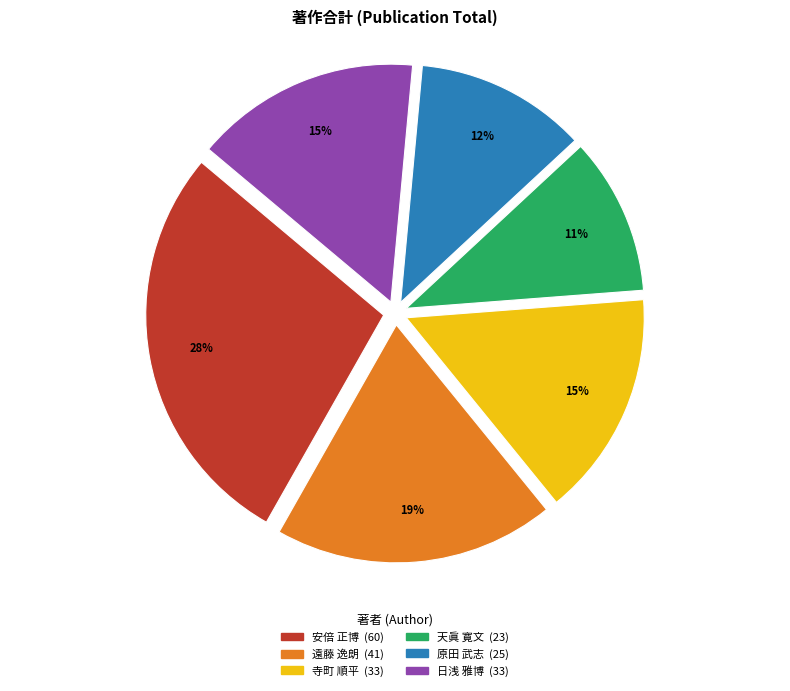

Does any single category account for the majority?

No